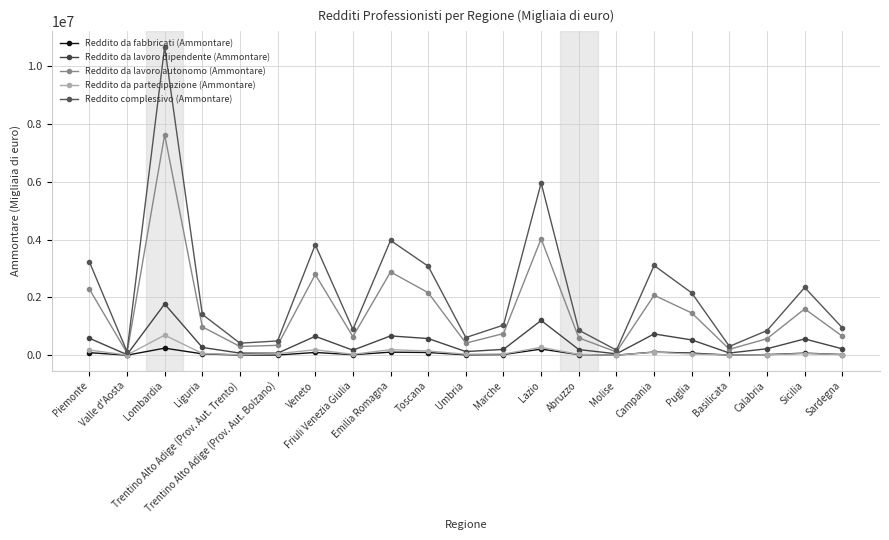

Is the value of Reddito da partecipazione (Ammontare) at Lazio greater than the value of Reddito complessivo (Ammontare) at Campania?

No